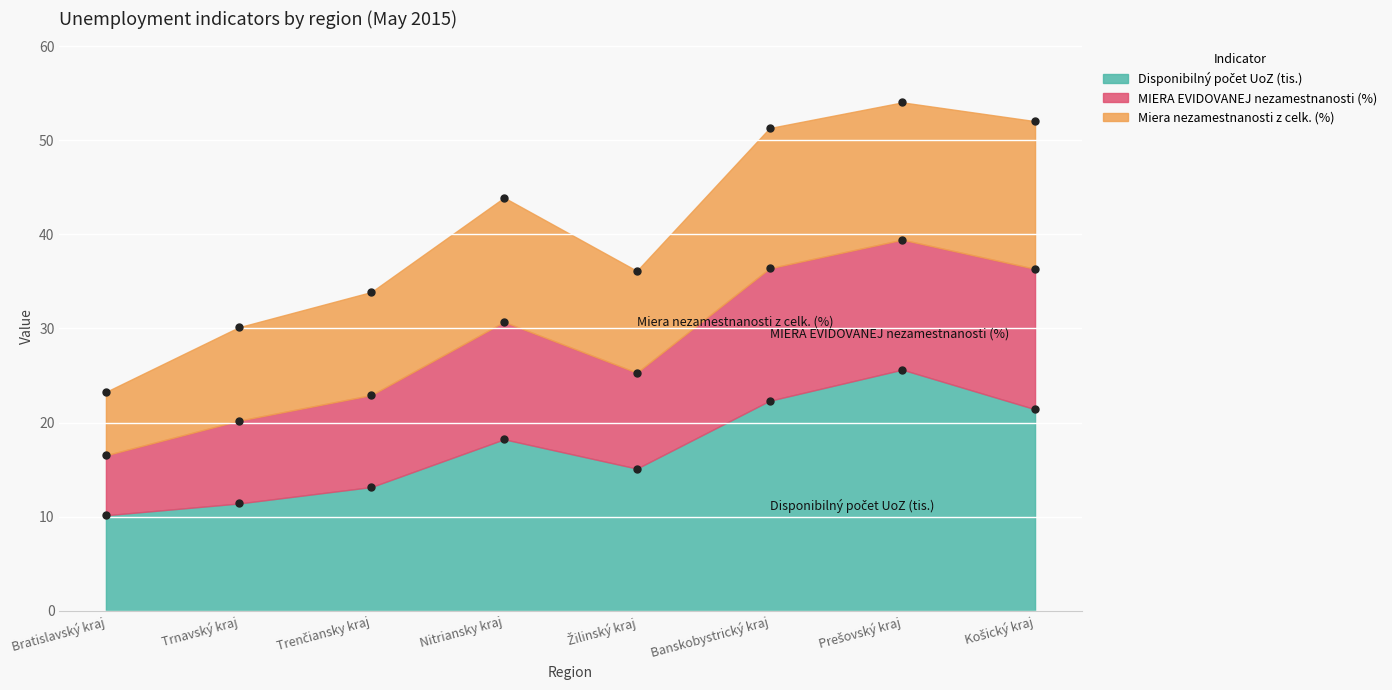

True or false: Disponibilný počet UoZ (tis.) and MIERA EVIDOVANEJ nezamestnanosti (v %) cross at least once.

False